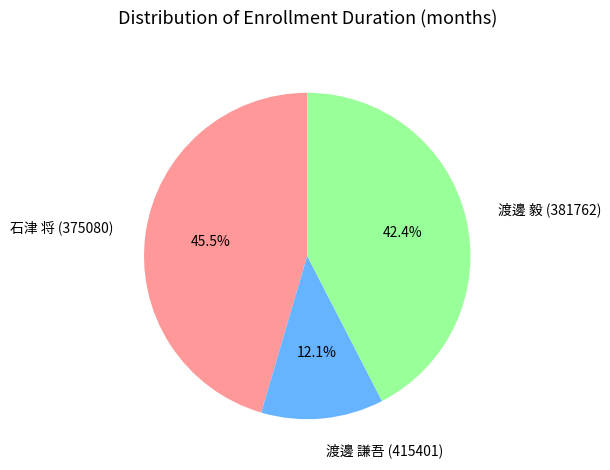

Count the number of slices in the pie.

3